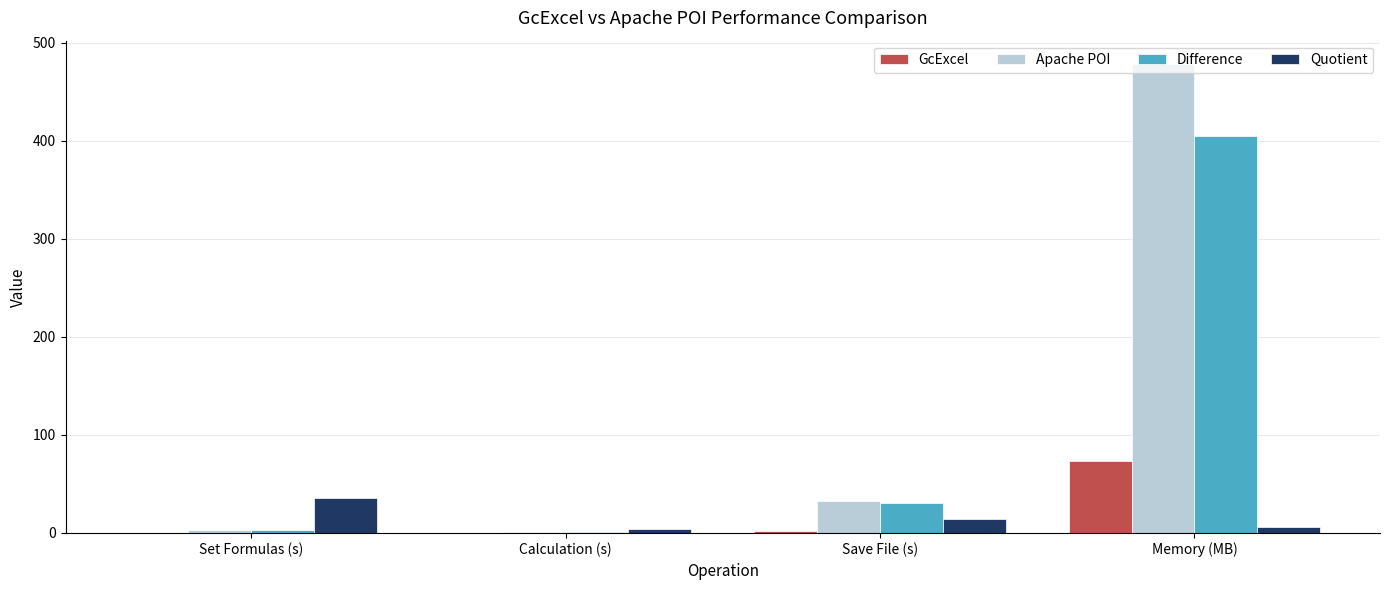

What is the sum of all Apache POI values?

515.4